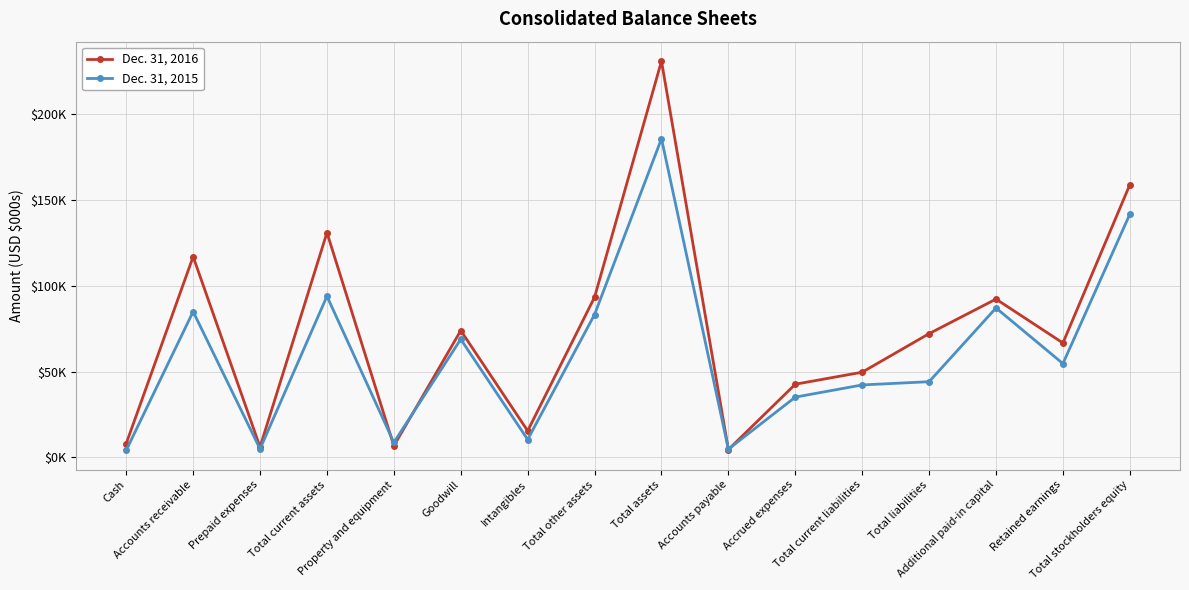

How many data points in Dec. 31, 2016 are above 72102?

7